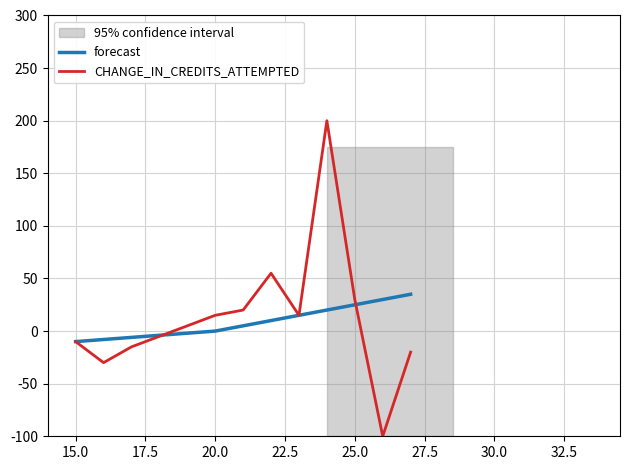

What is the highest value of the forecast series?

35